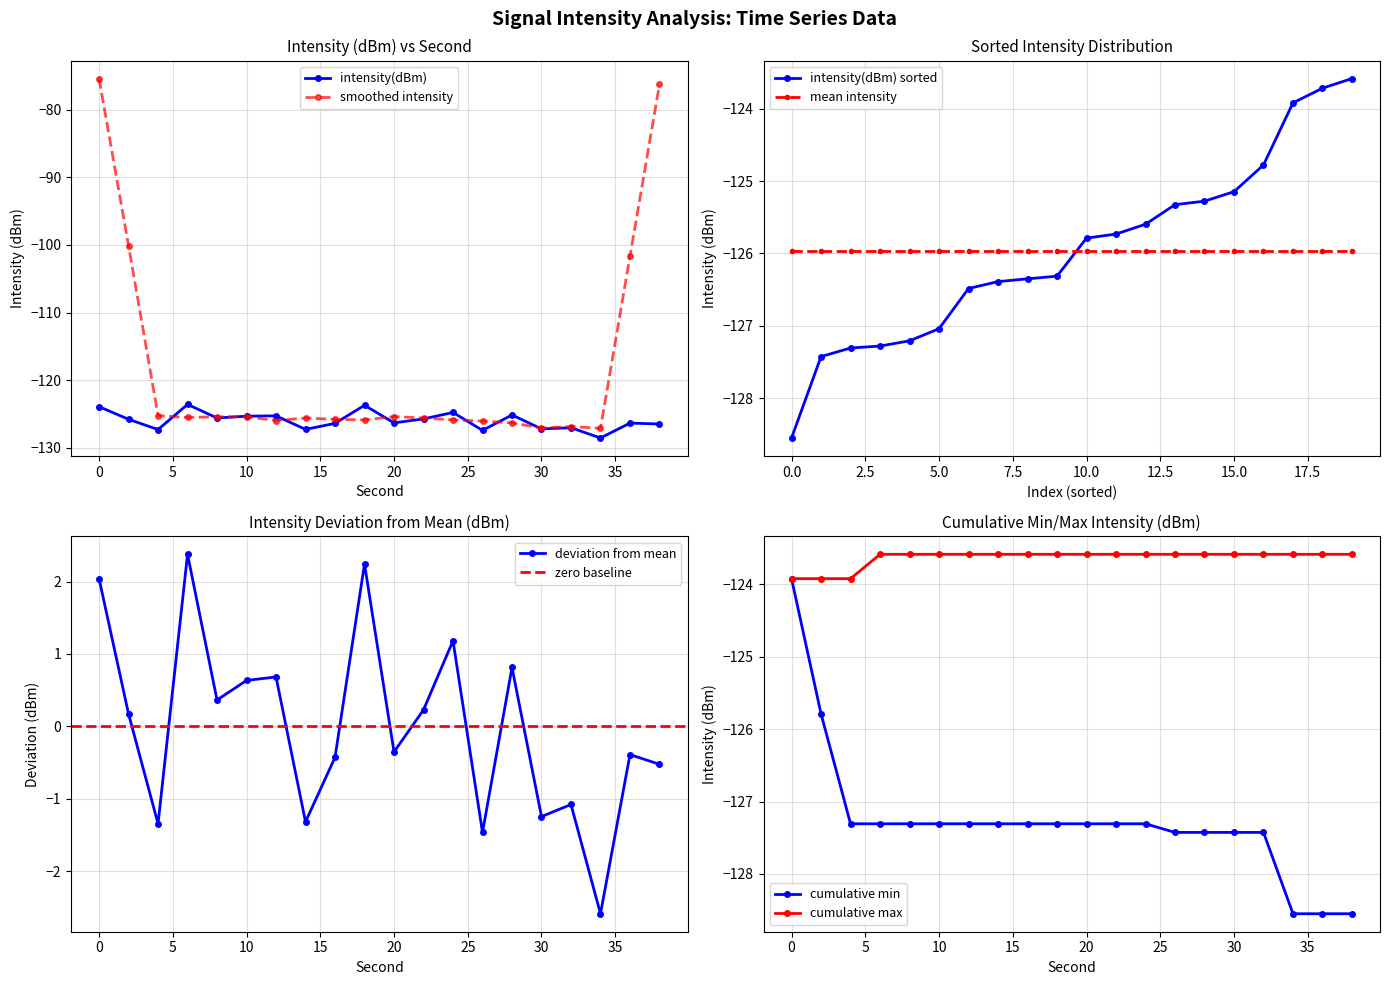

The value of second at 14 is 14.0. True or false?

True